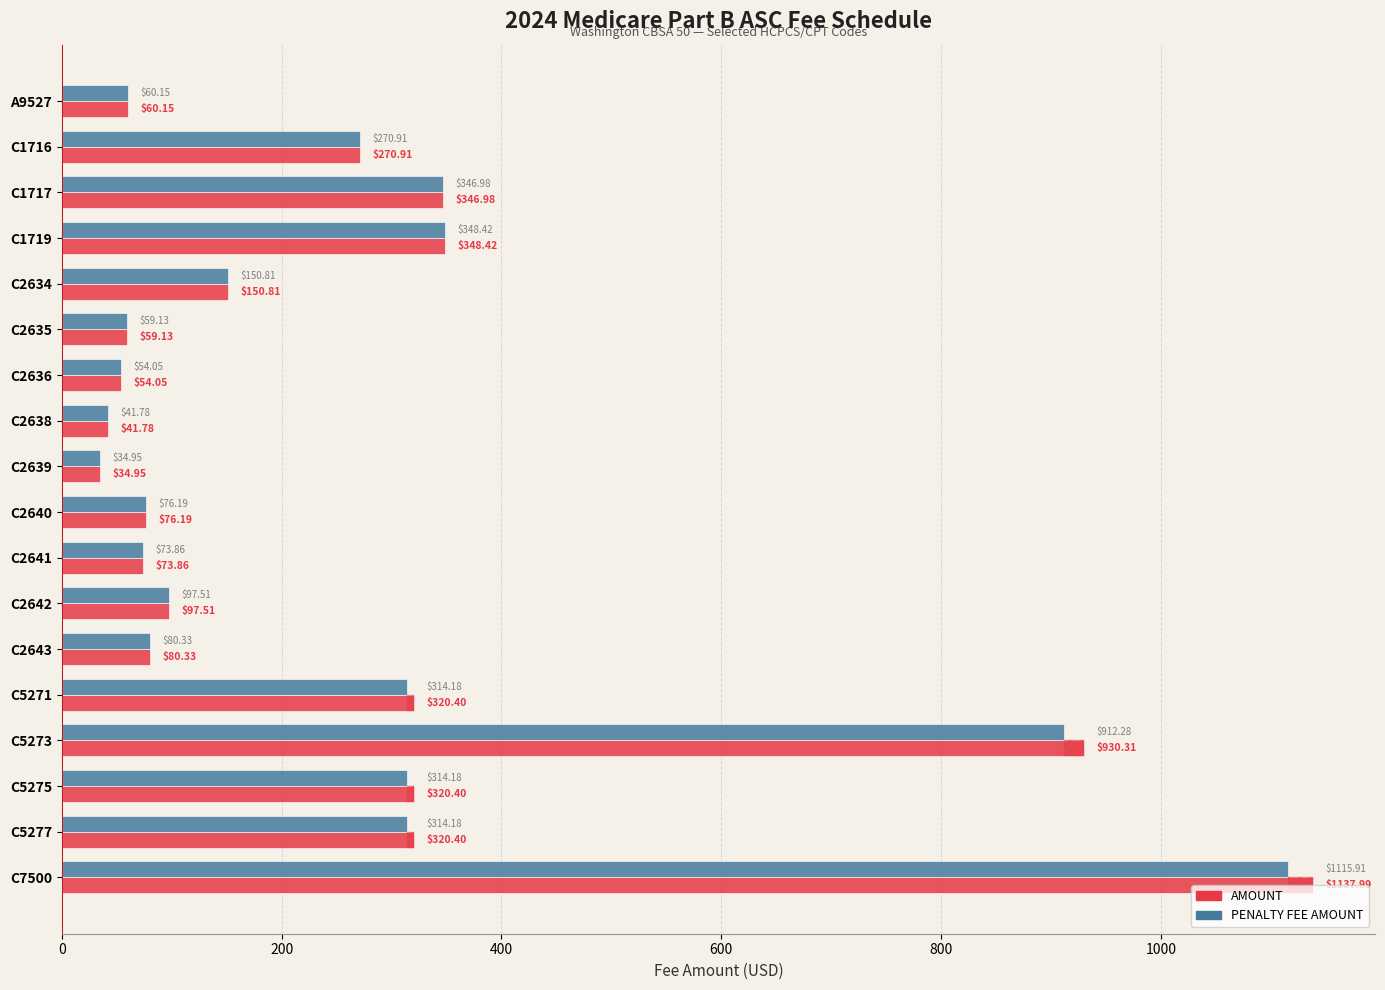

True or false: AMOUNT has a value of 76.2 at C2640.

True